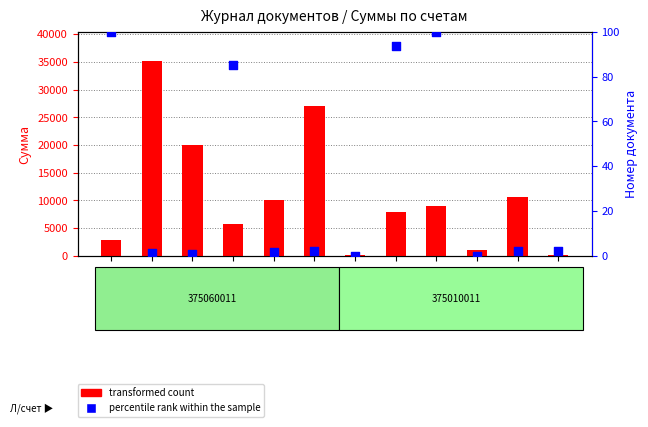

At which category is the sum across all series the highest?

Счет
375010011